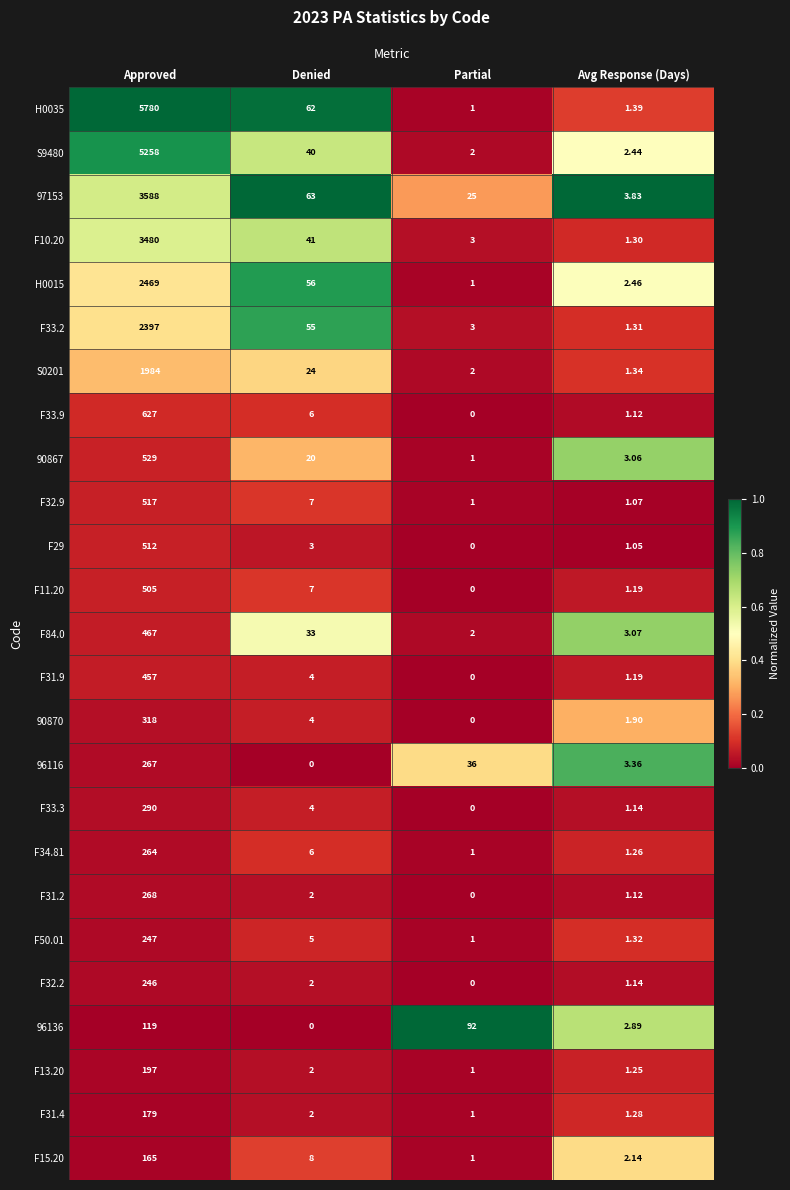

Which series has the largest range (max minus min)?

H0035